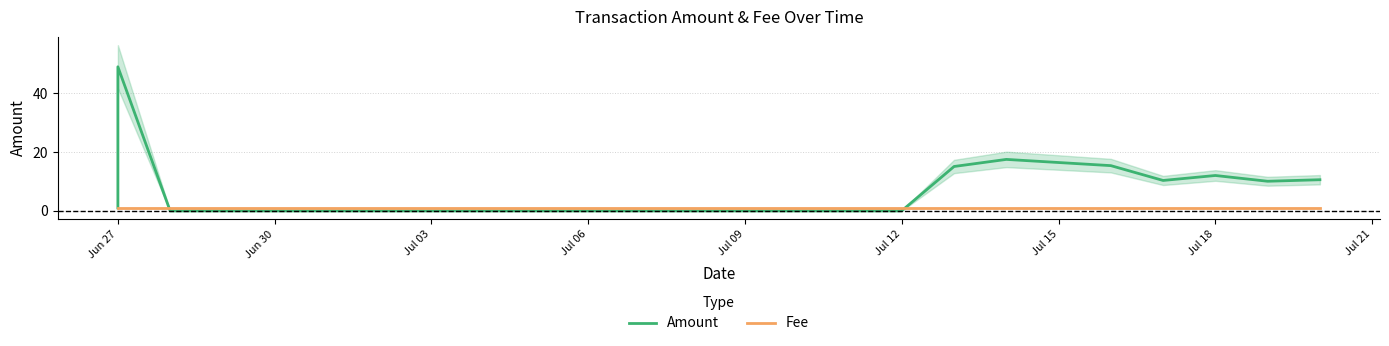

Which category has the lowest value across all series?

Jul 06